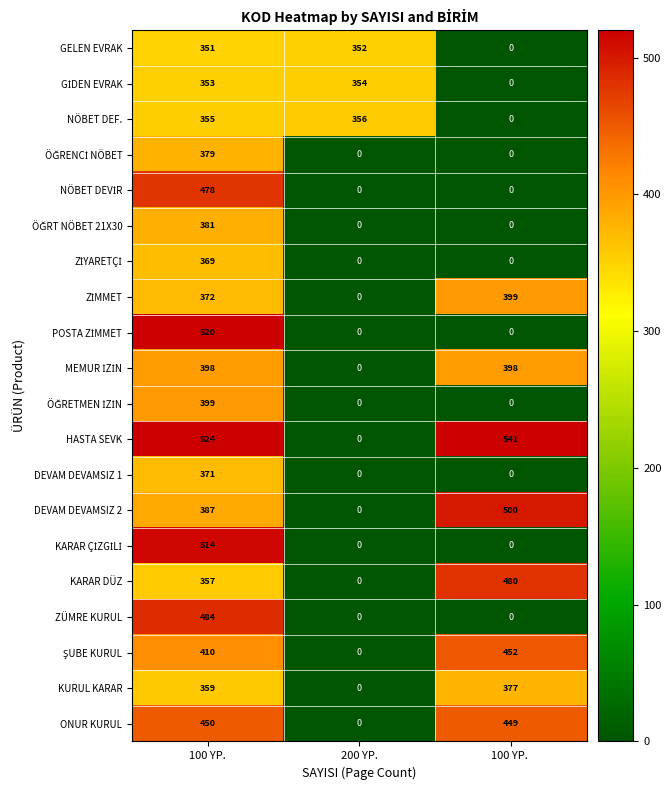

At how many categories does at least one series exceed 93?

3